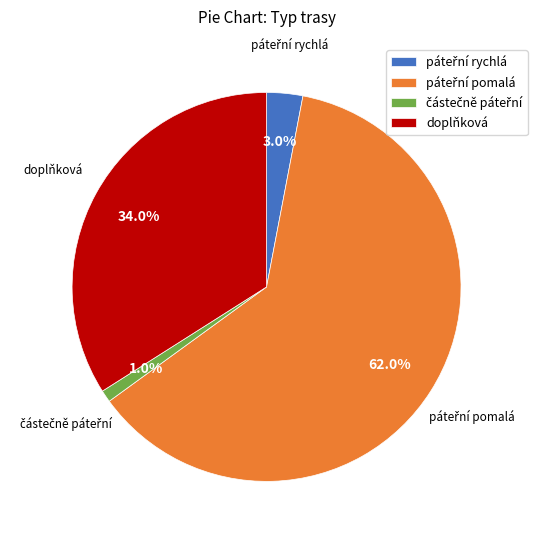

Is there any slice that represents more than half of the pie?

Yes